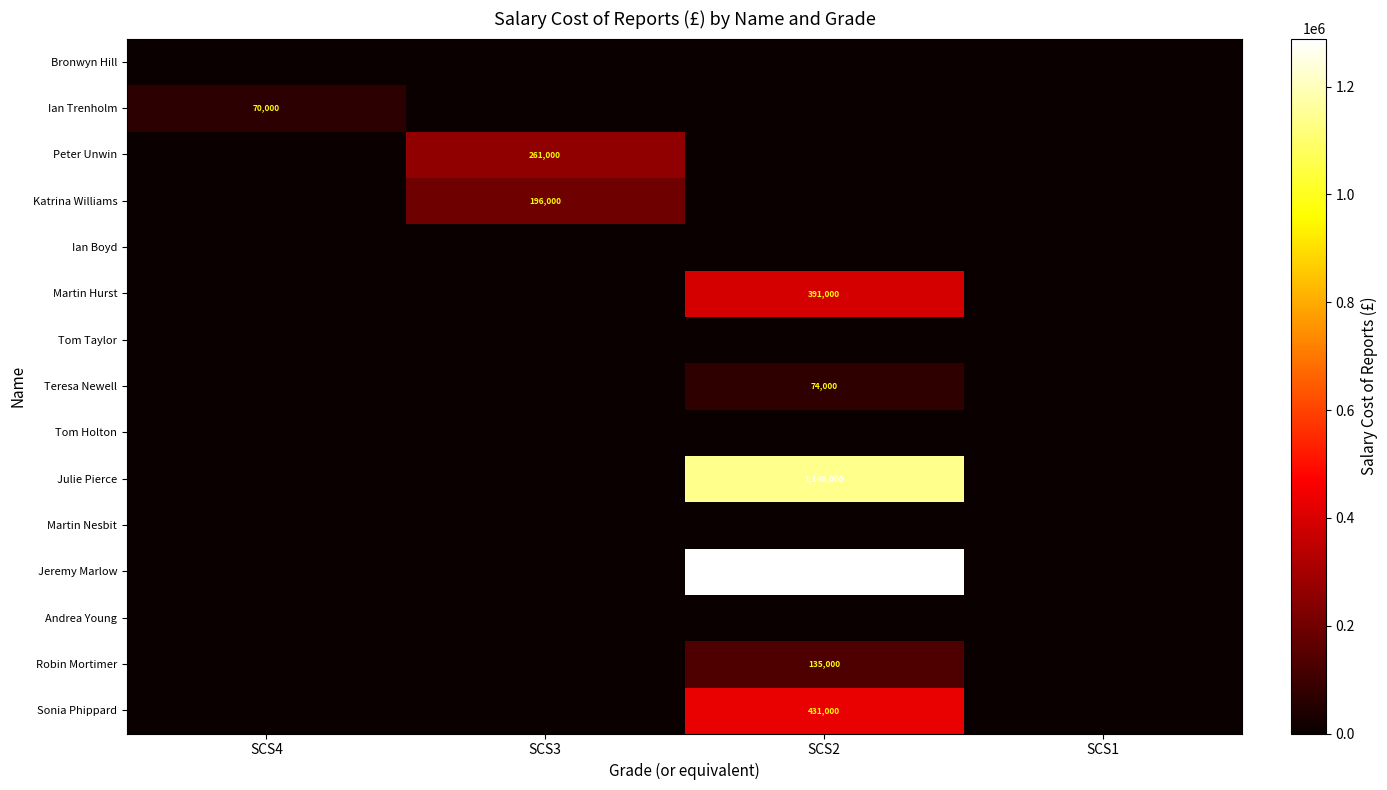

What is the maximum value shown in the chart?

1289000